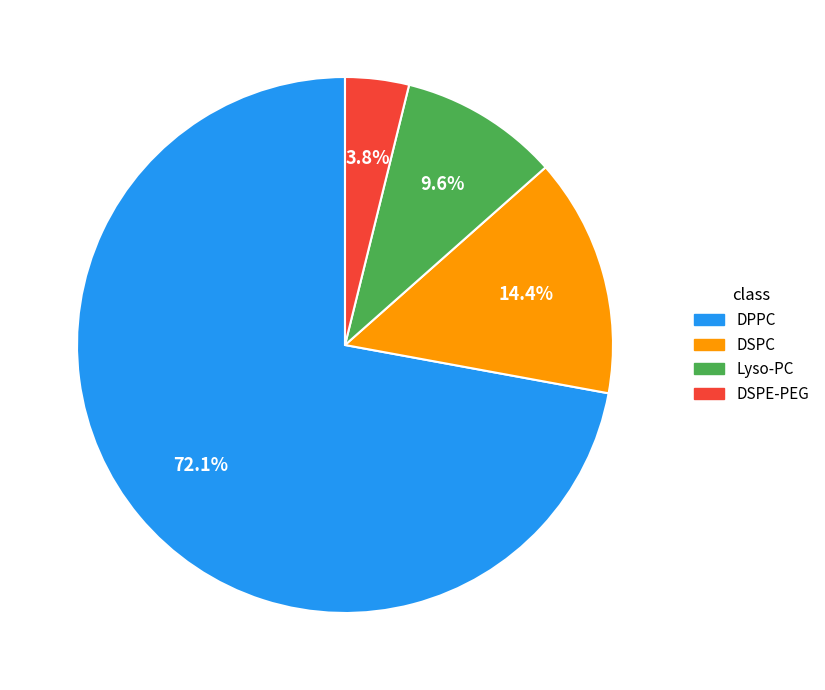

To the nearest percent, what portion does Lyso-PC represent?

10%